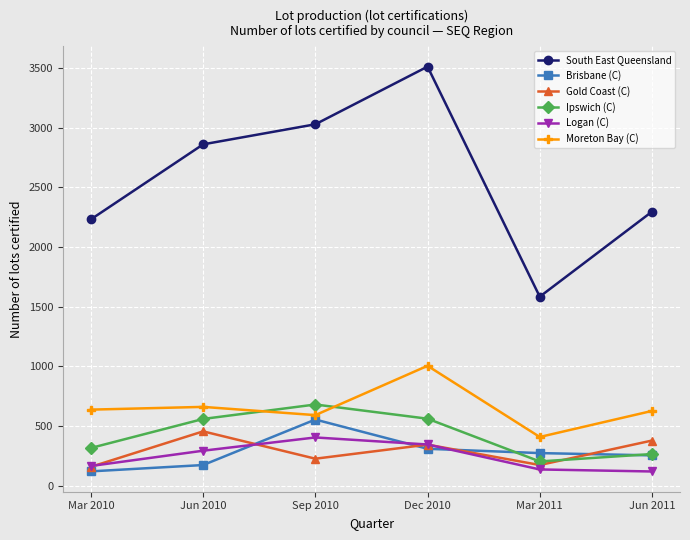

What is the maximum value shown in the chart?

3511